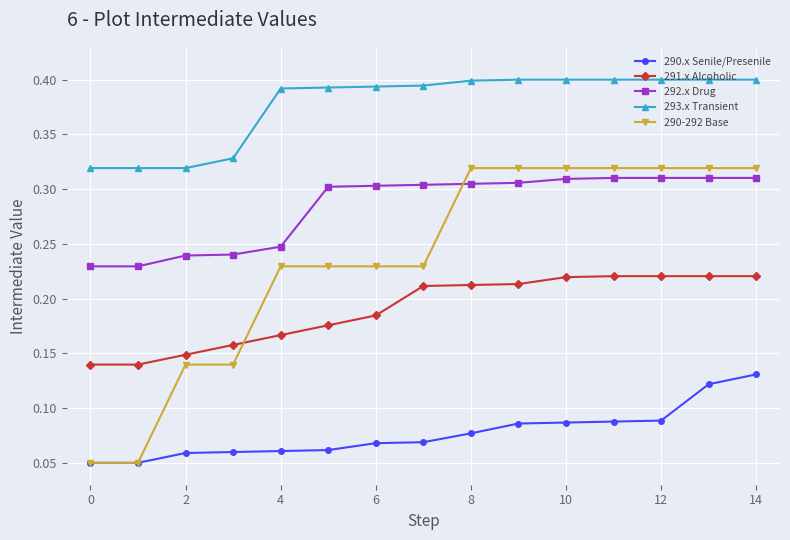

List the series in order of their overall mean, lowest first.

290.x Senile/Presenile, 291.x Alcoholic, 290-292 Base, 292.x Drug, 293.x Transient